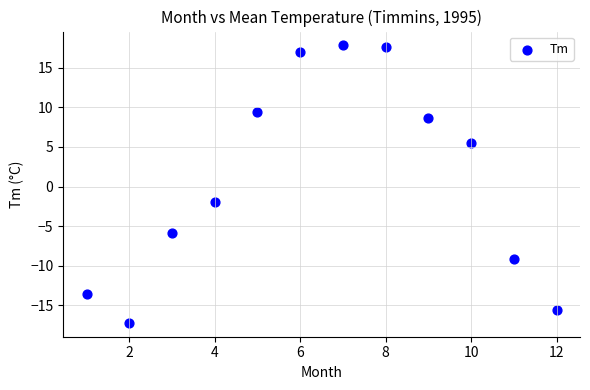

What is the average Y value?

1.1